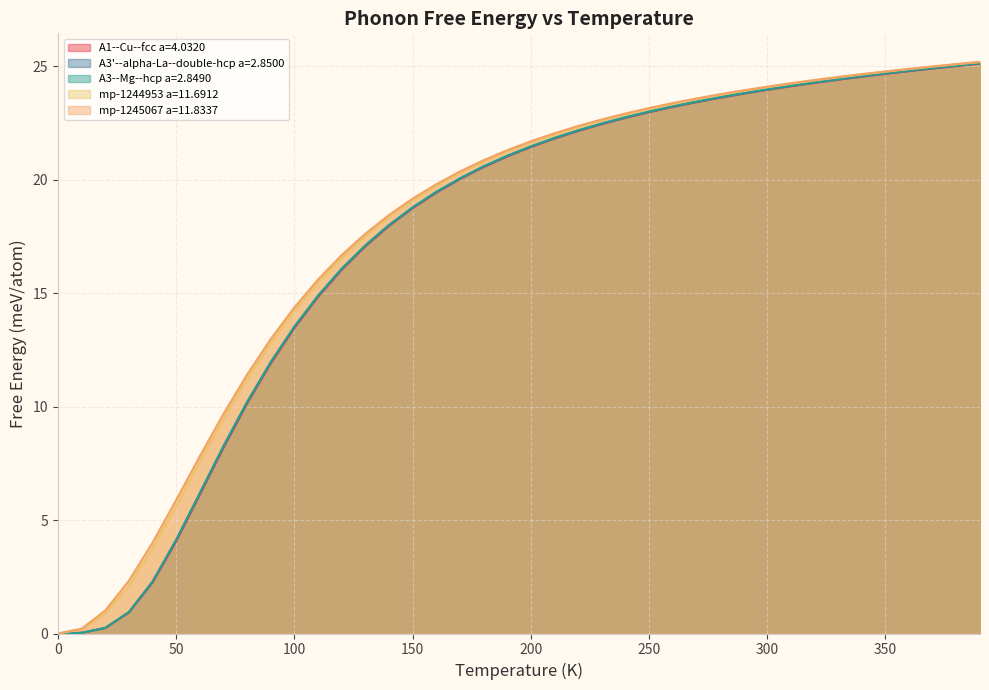

The A3'--alpha-La--double-hcp a=2.8500 series shows 6.6 at 110. True or false?

False